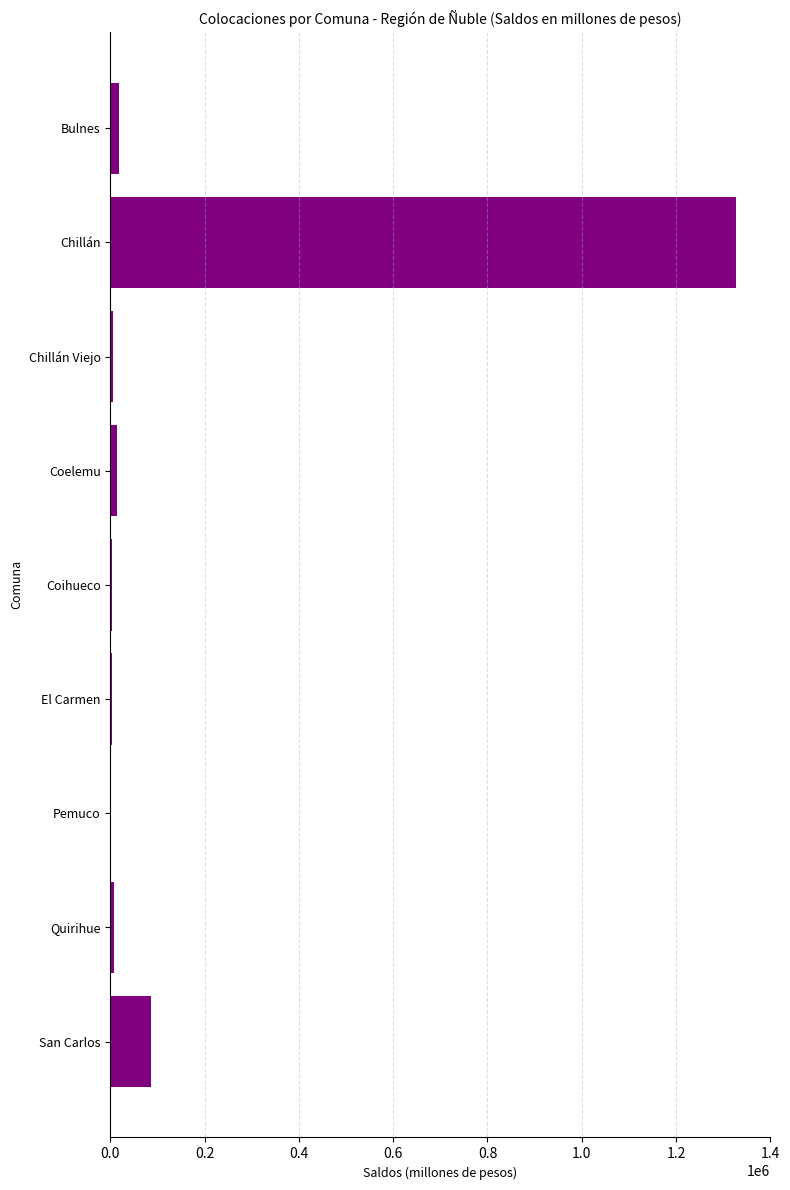

What is the sum of all values?

1469333.0